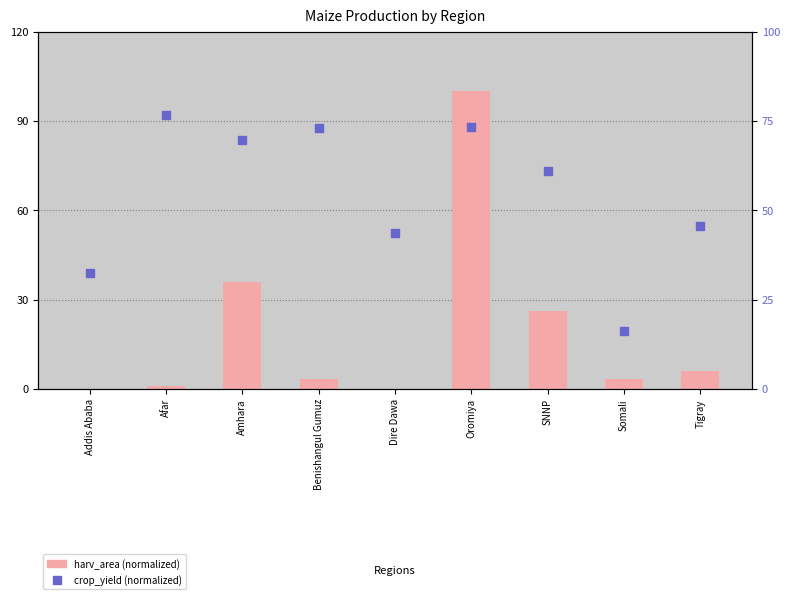

Which series has the widest spread of Y values?

harv_area